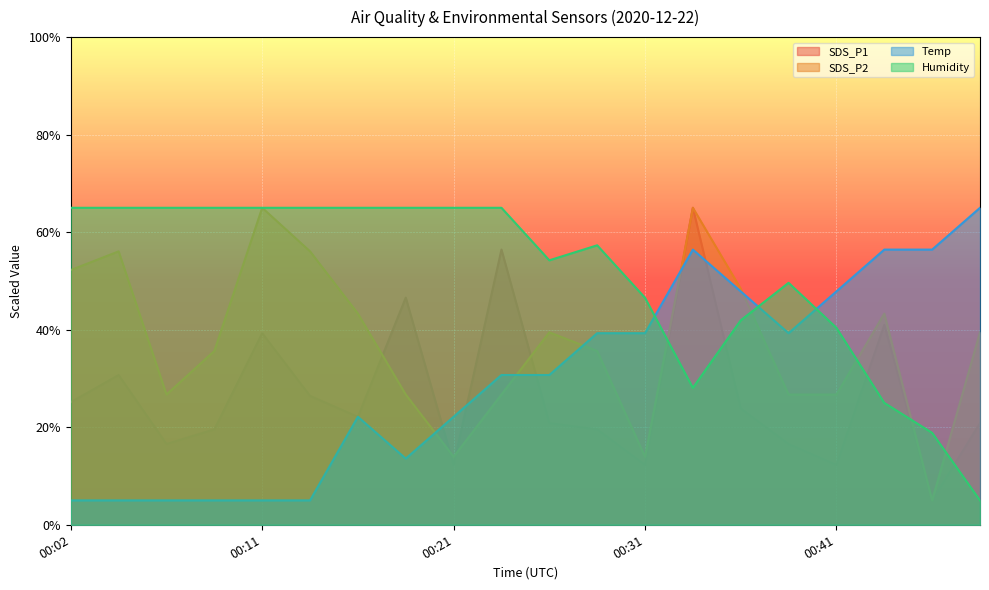

Which has a higher value, 00:19 or 00:28?

00:19